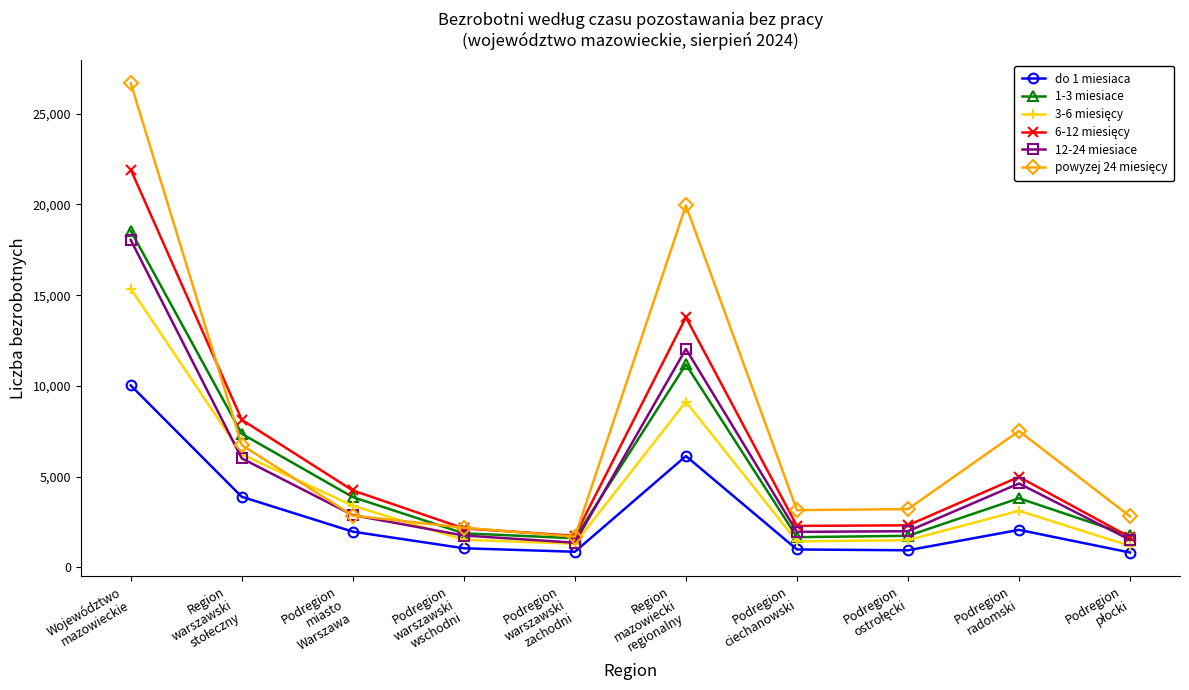

The 12-24 miesiace series shows 578 at Podregion
ciechanowski. True or false?

False